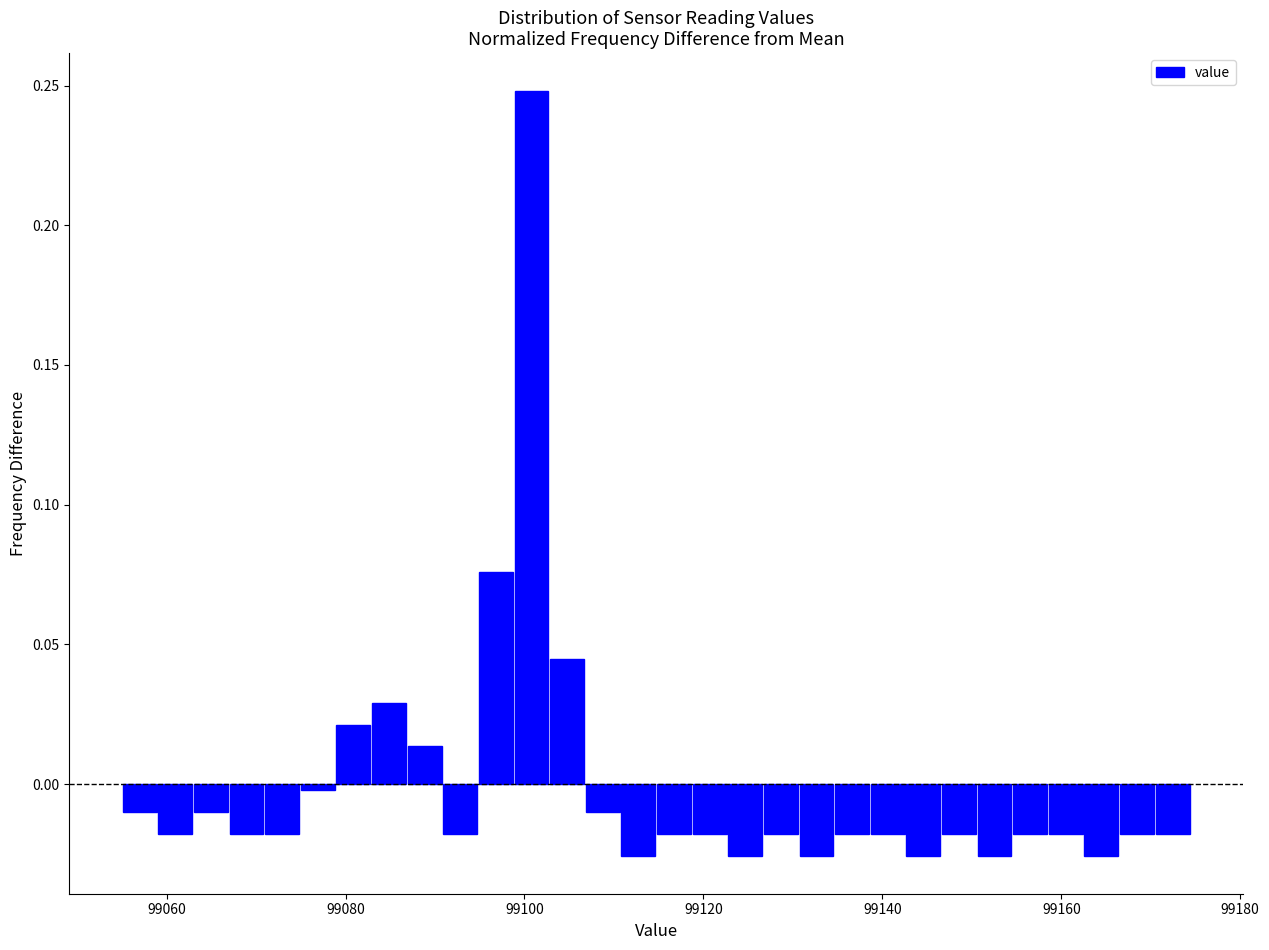

Around what value on the x-axis is the tallest bar? Give the approximate position of its centre, as read against the axis.

99100